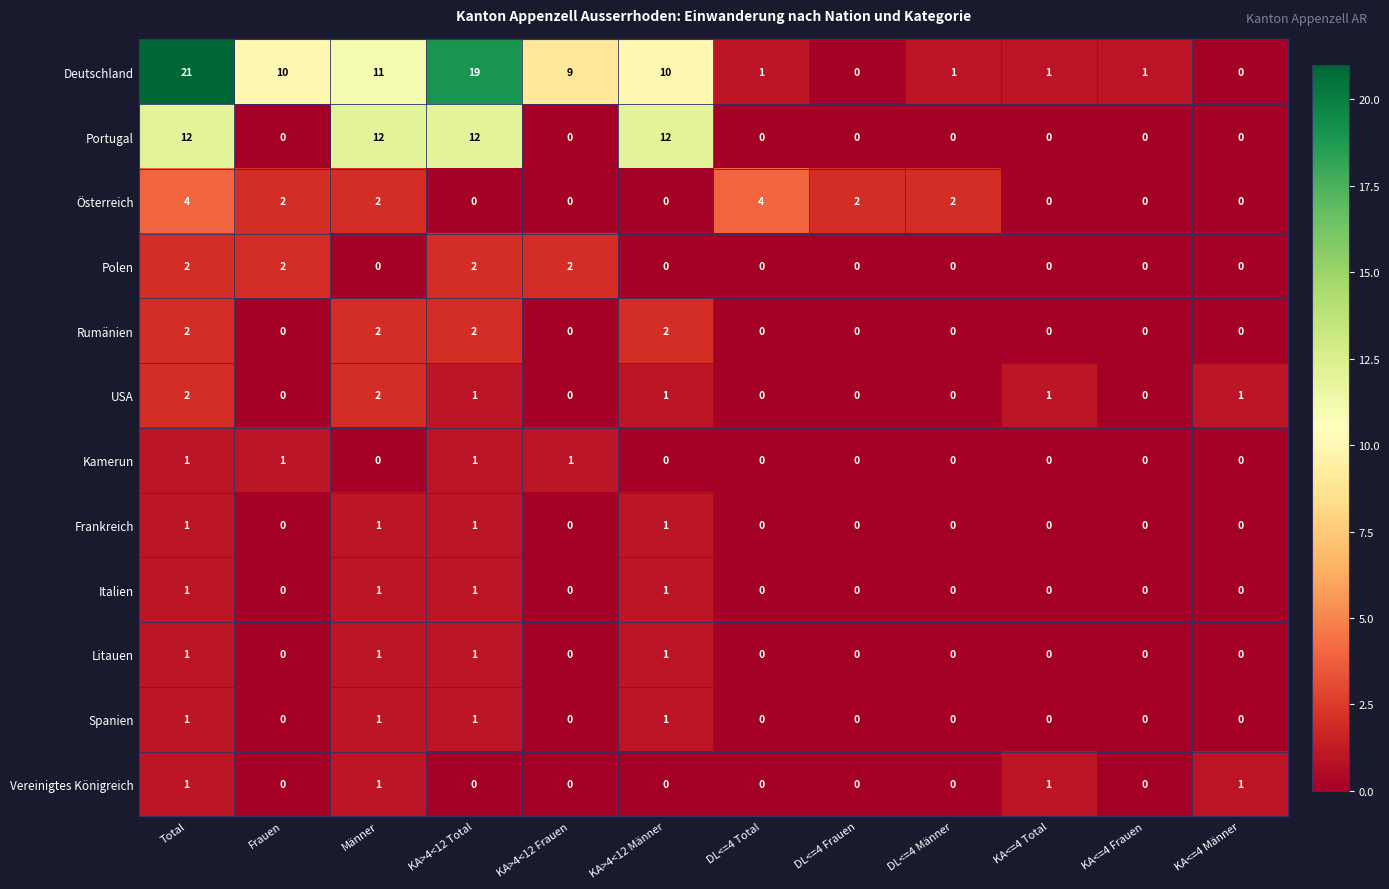

Count the number of data series in this chart.

12